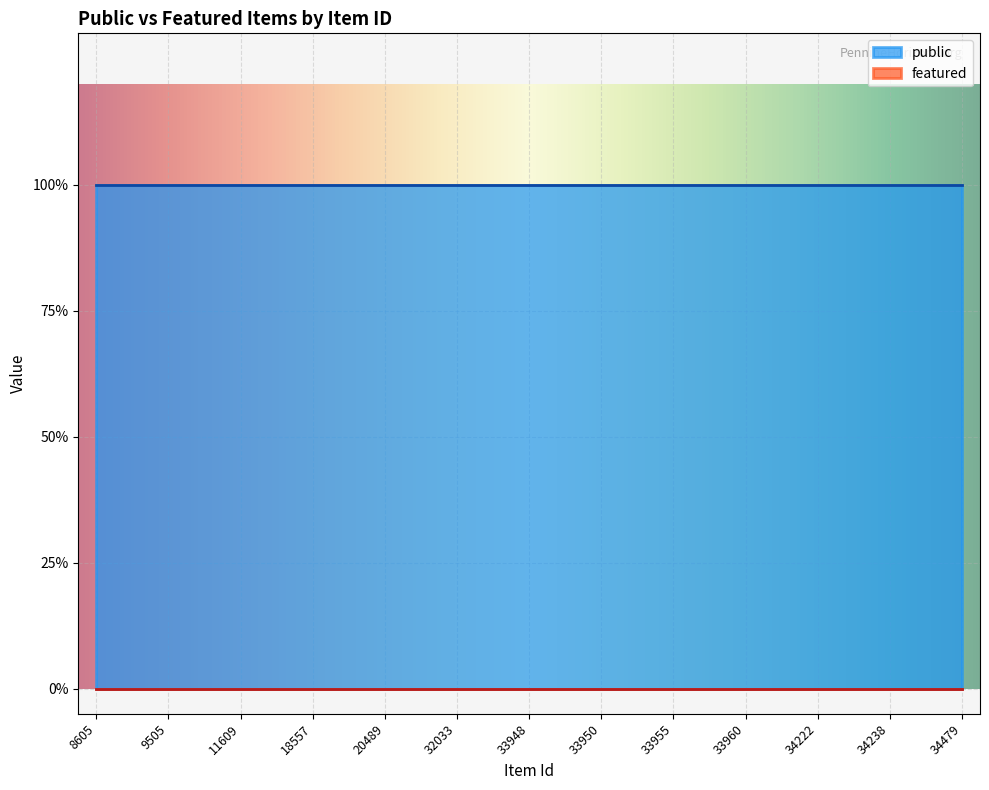

Reading left to right, extract all data points from this chart.

public: 1	1	1	1	1	1	1	1	1	1	1	1	1	1	1	1	1	1	1	1	1	1	1	1	1
featured: 0	0	0	0	0	0	0	0	0	0	0	0	0	0	0	0	0	0	0	0	0	0	0	0	0